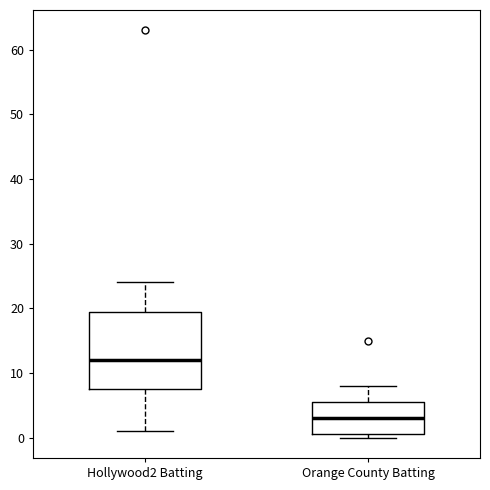

Reading left to right, transcribe this box plot: for each box, give where its median line is, the range the box spans, and where its two whiskers end, as read against the y-axis. The values are not printed on the chart, so give them approximately, as read against the axis.

Hollywood2 Batting: median 12, box 8 to 20, whiskers 1 to 24
Orange County Batting: median 3, box 1 to 6, whiskers 0 to 8